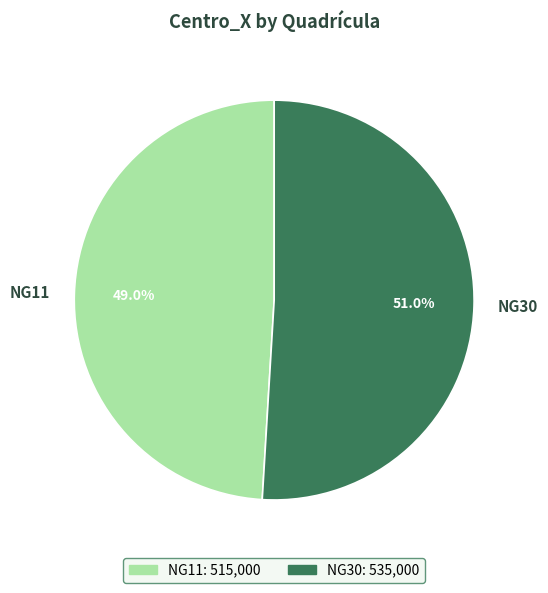

To the nearest percent, what percentage of the pie is NG30?

51%